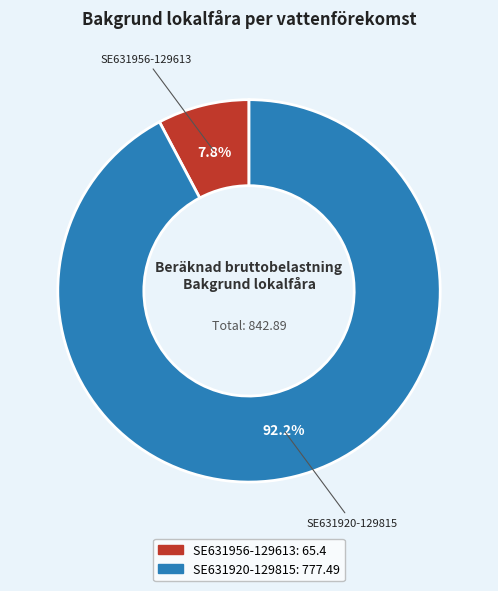

True or false: SE631956-129613 accounts for 8% of the total.

True